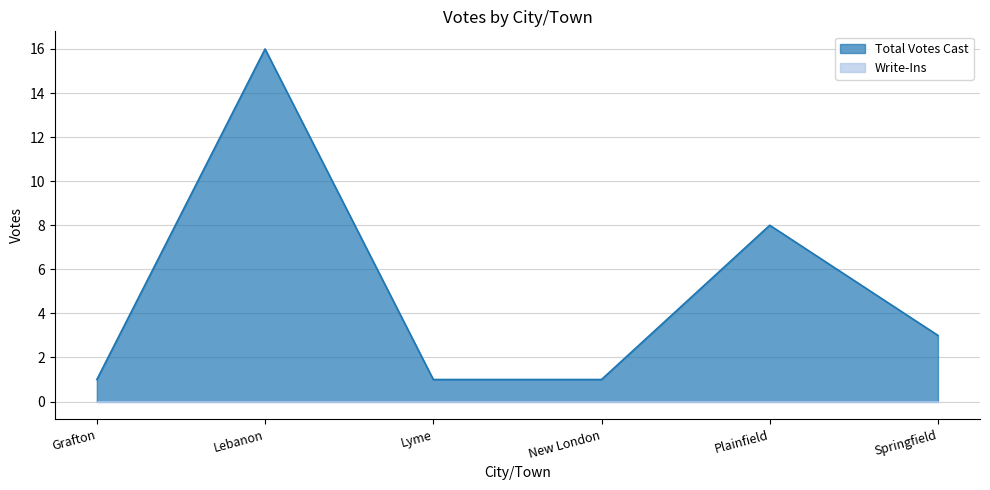

Count the values in the range 1 to 8.

5